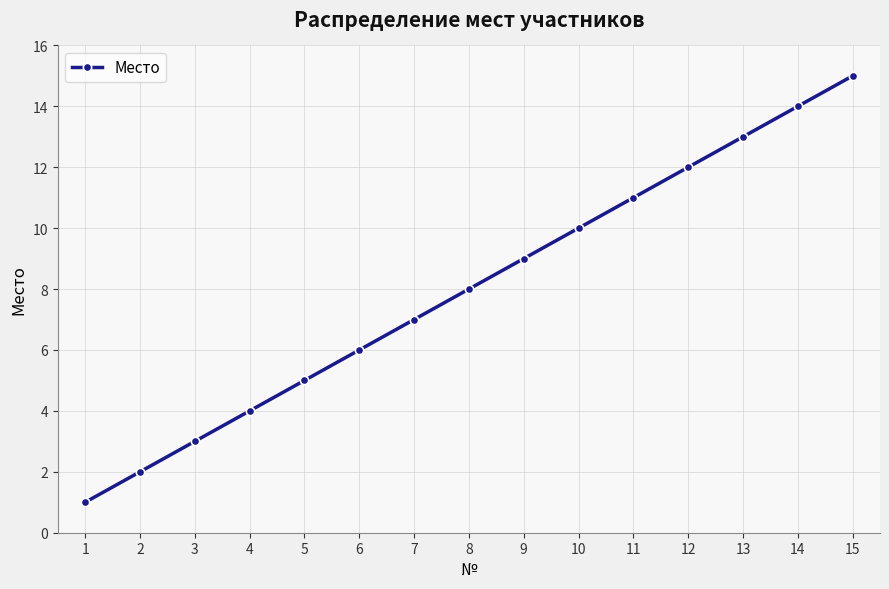

What is the difference between the maximum and second lowest values?

13